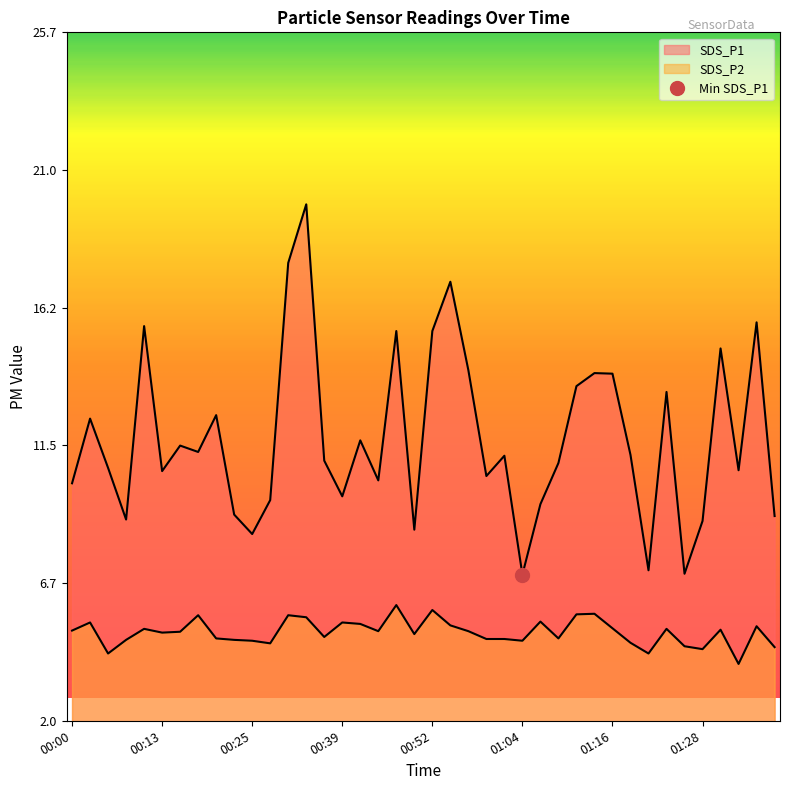

Count the number of data series in this chart.

2